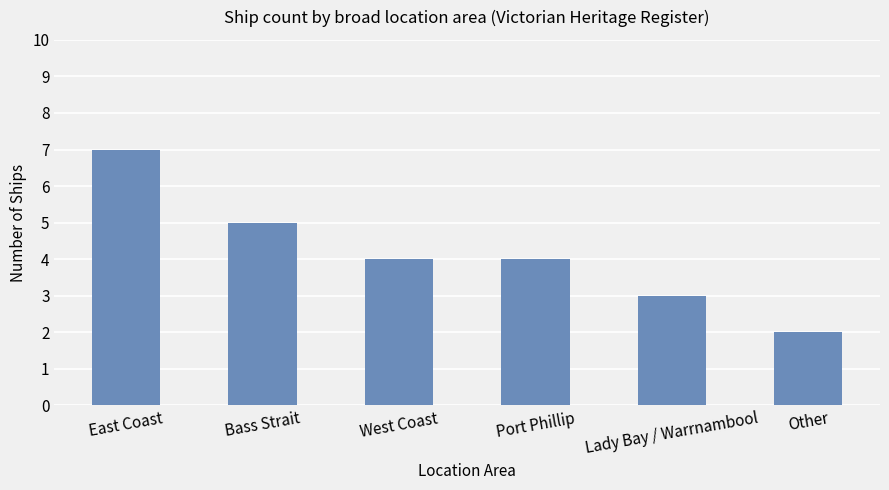

At which category does the chart reach its minimum across all series?

Other